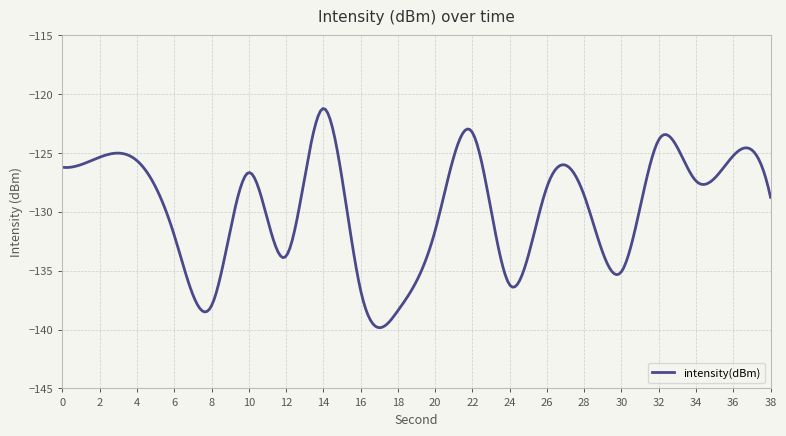

What is the sum of all values?

-38889.7